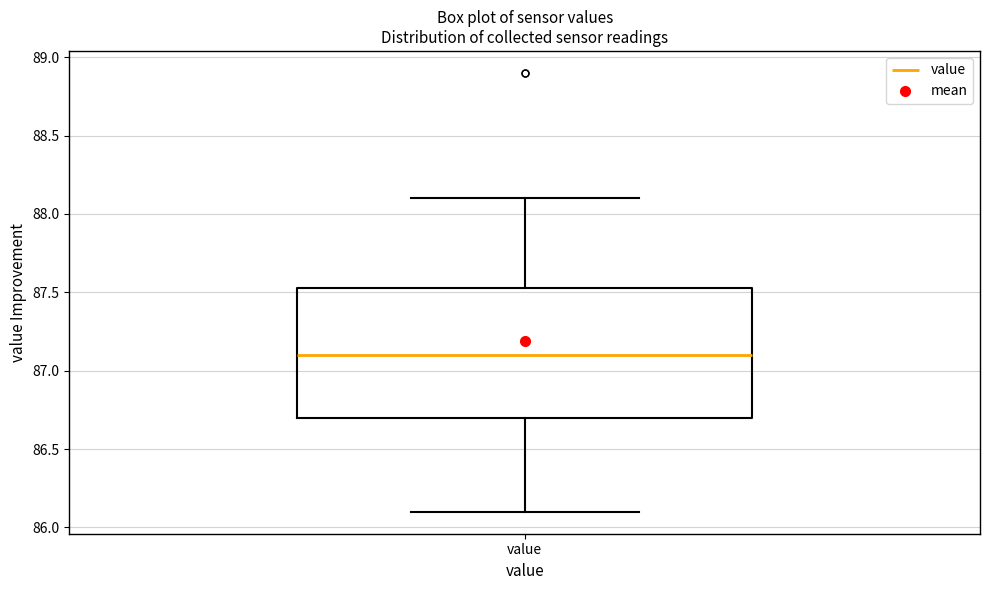

Where is the lower edge of the box for value on the y-axis? The values are not printed on the chart, so give them approximately, as read against the axis.

86.70